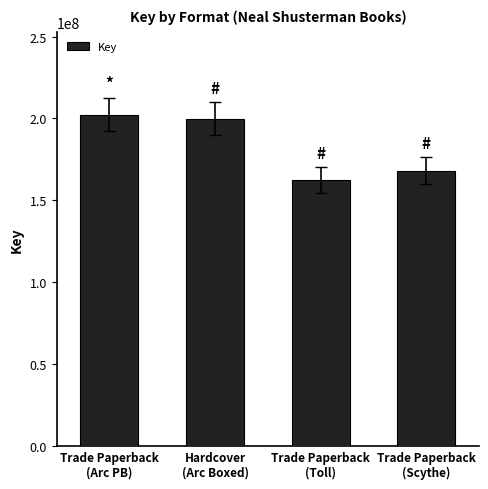

What is the average value?

183144083